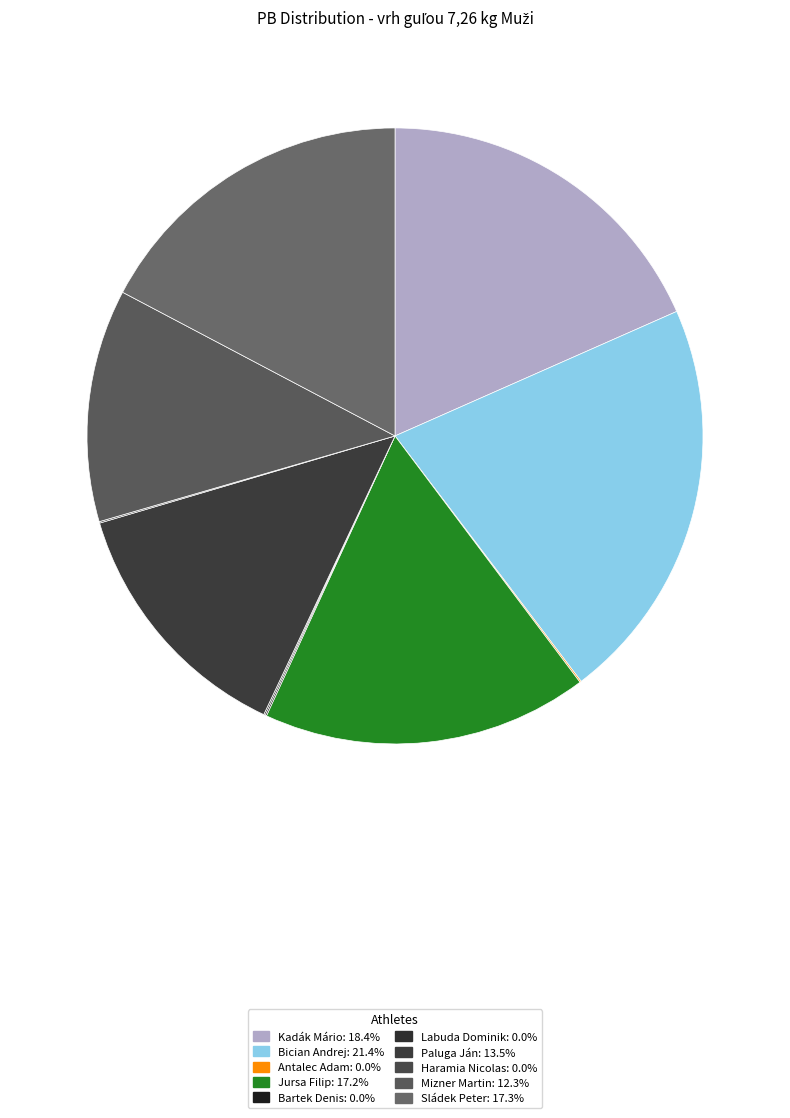

Rank the categories by value from highest to lowest.

Bician Andrej, Kadák Mário, Sládek Peter, Jursa Filip, Paluga Ján, Mizner Martin, Antalec Adam, Bartek Denis, Labuda Dominik, Haramia Nicolas